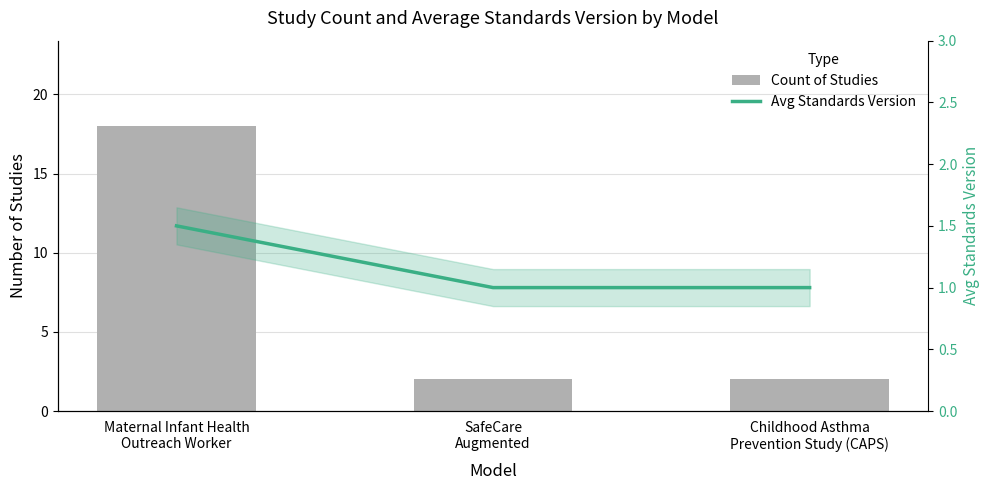

The value of Count of Studies at SafeCare
Augmented is 0.5. True or false?

False